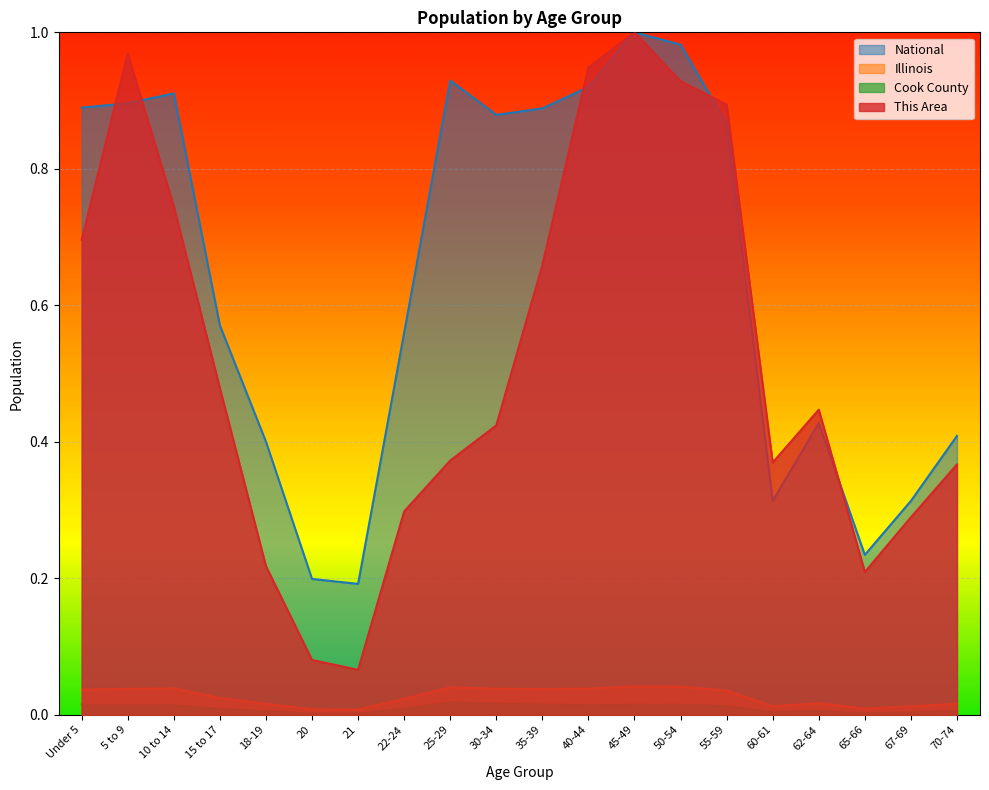

How many interior local peaks does the Cook County series have?

4